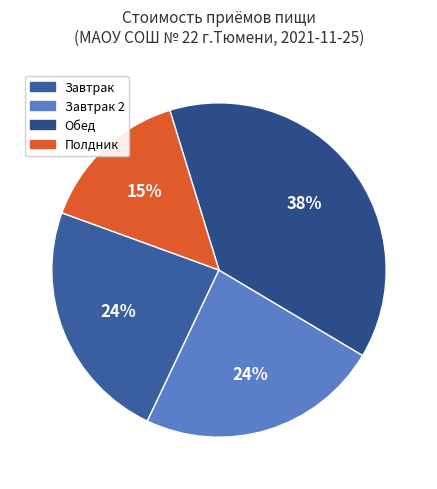

Does Завтрак 2 represent more than half of the total?

No